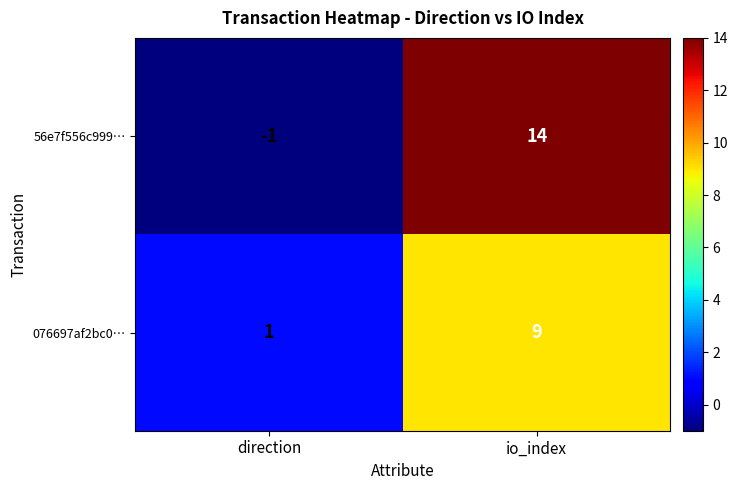

Where is 56e7f556c999… nearest to the value 6?

direction